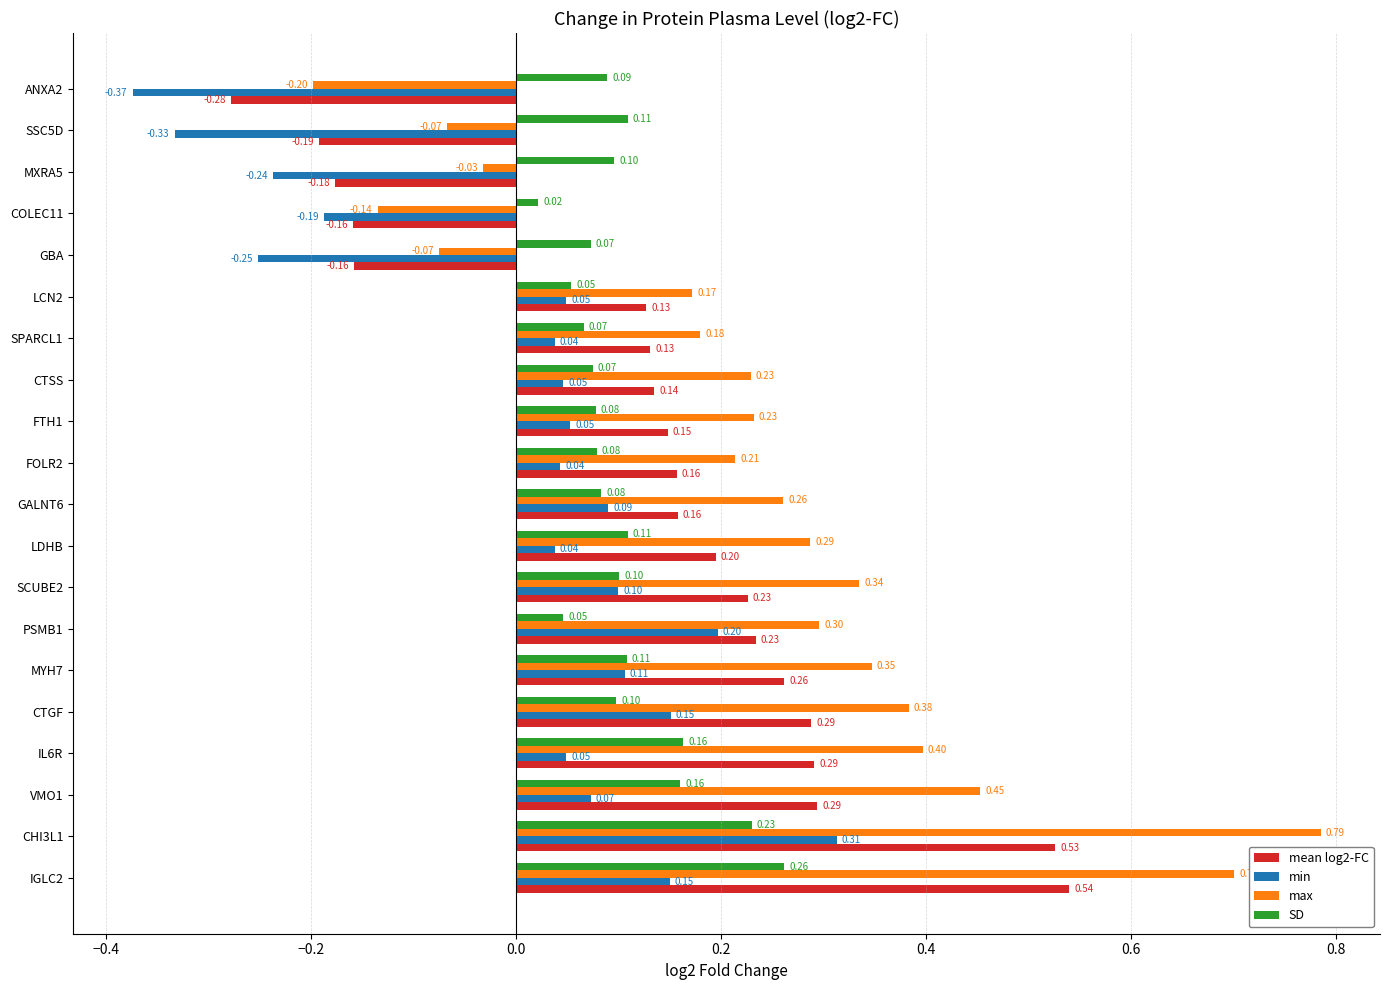

Which series changed the most between IL6R and PSMB1?

min